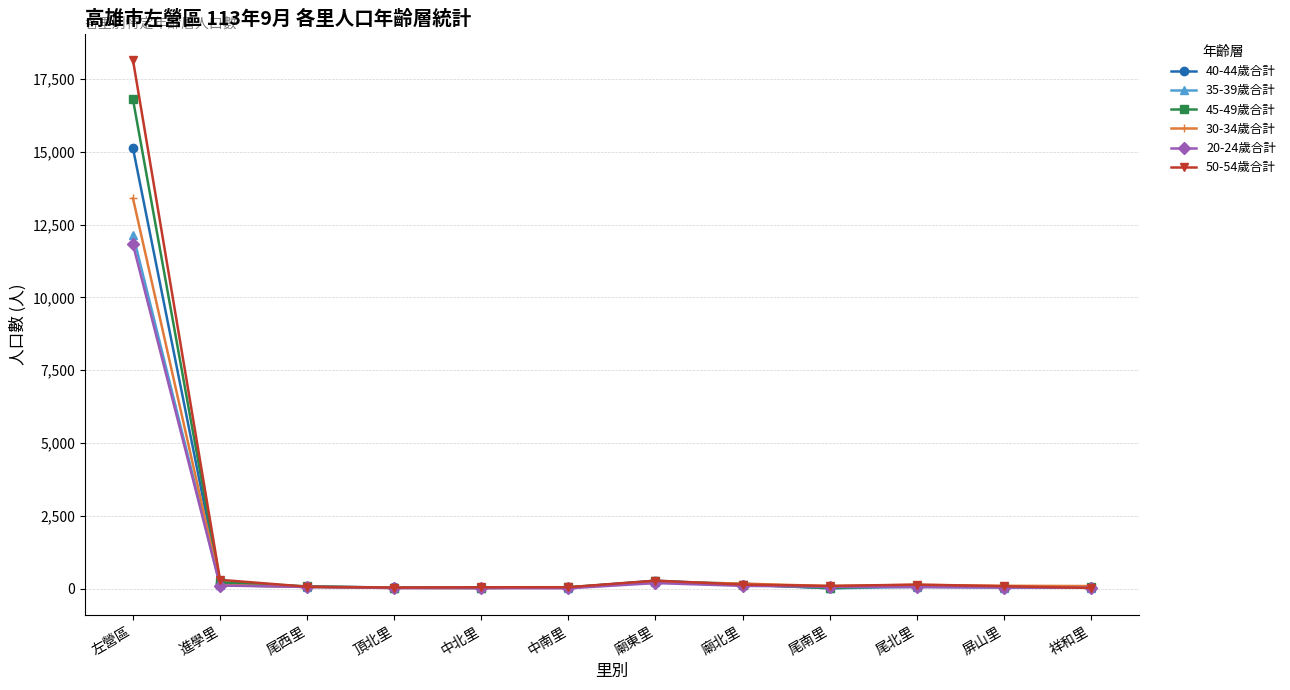

At which category is the sum across all series the highest?

左營區